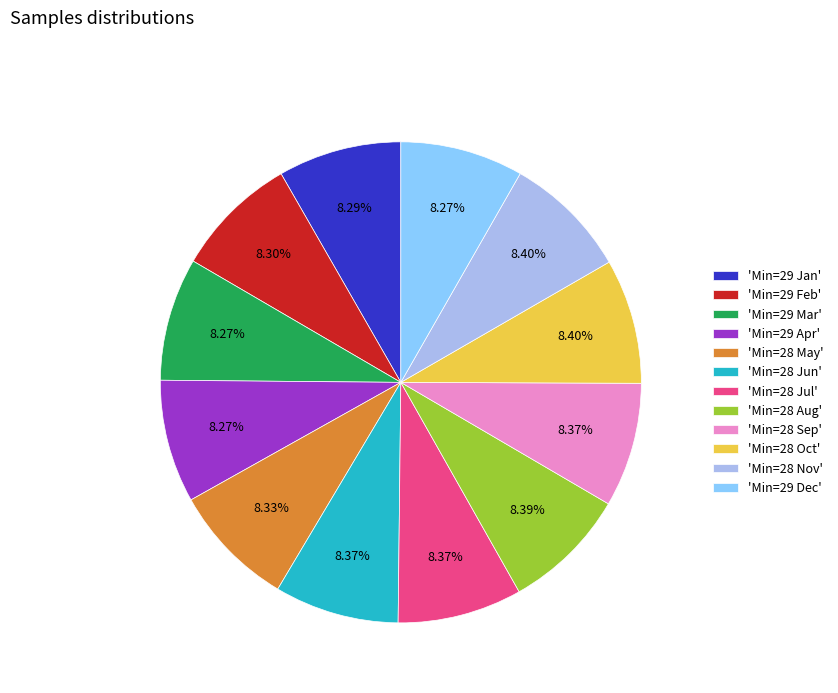

What is the ratio of the value at 'Min=29 Apr' to the value at 'Min=28 Oct'?

1.0